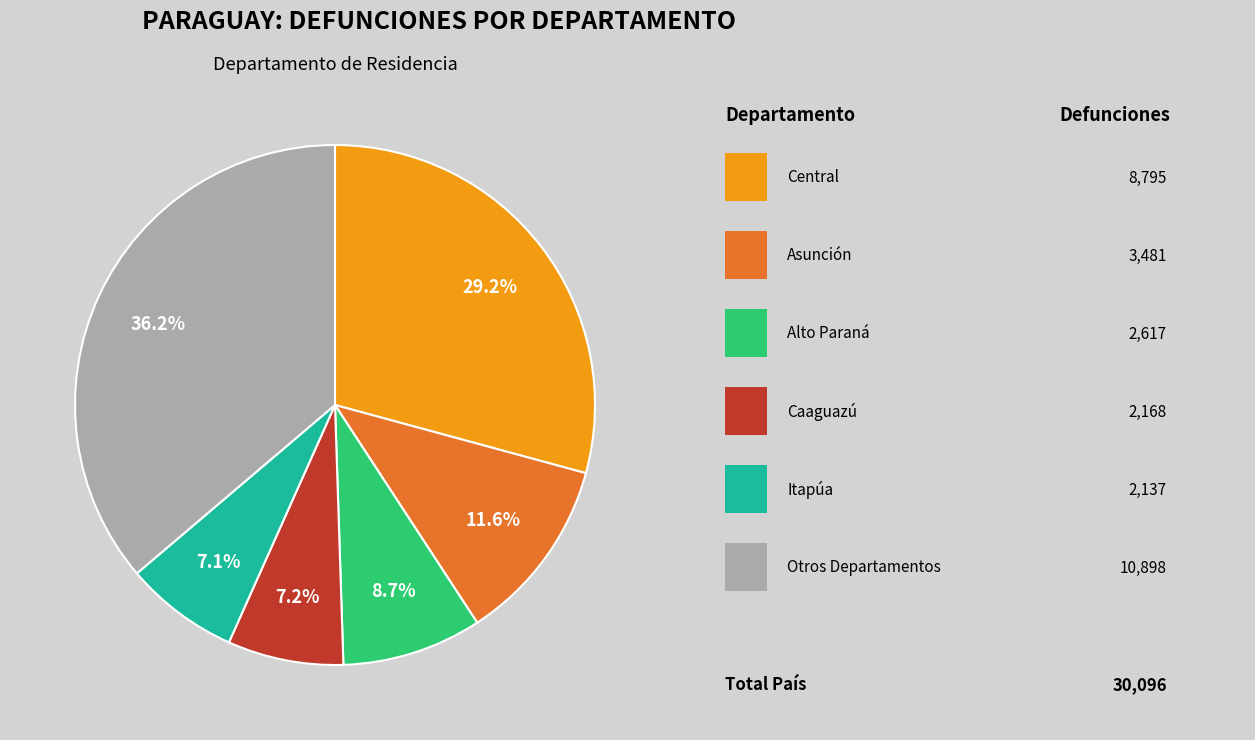

Is there any slice that represents more than half of the pie?

No